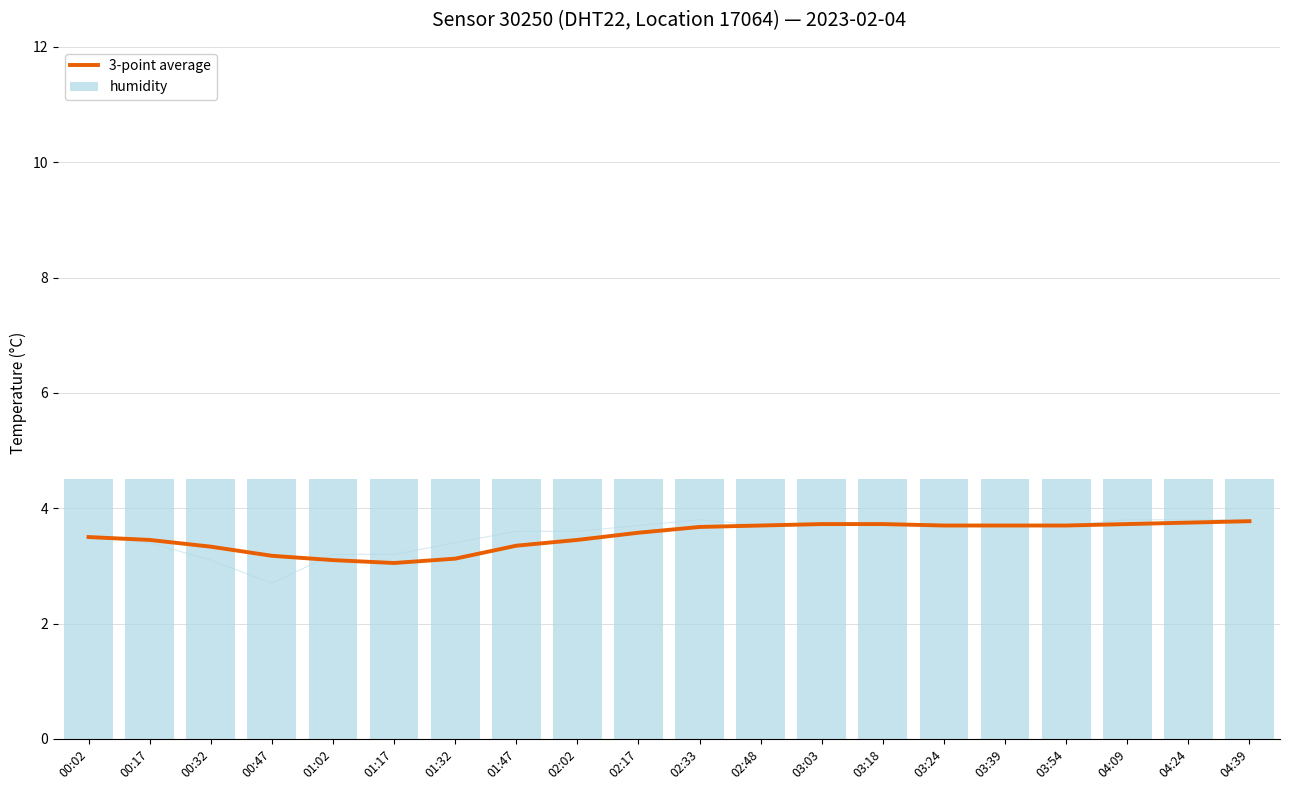

At 01:02, list the series in order from smallest to largest.

3-point average, humidity